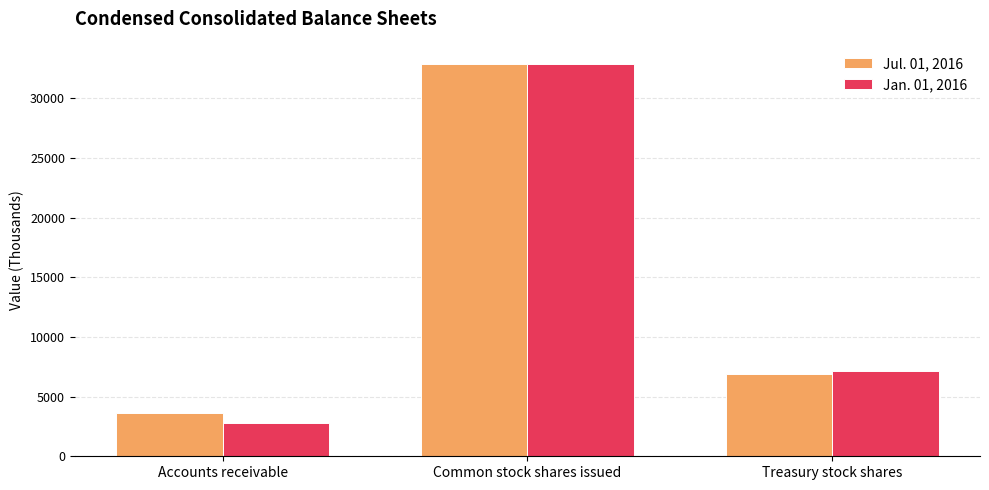

Is it true that Jul. 01, 2016 equals 3619 at Accounts receivable?

True